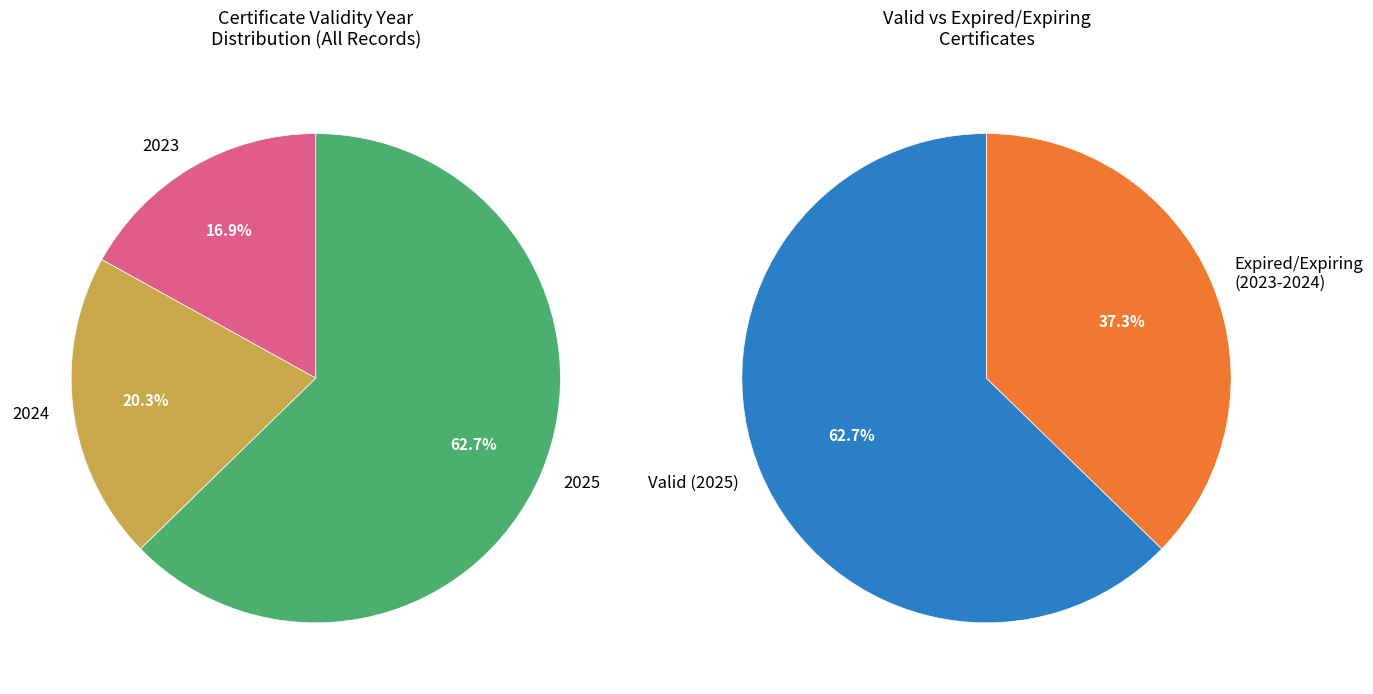

What is the largest slice in the pie chart?

2025